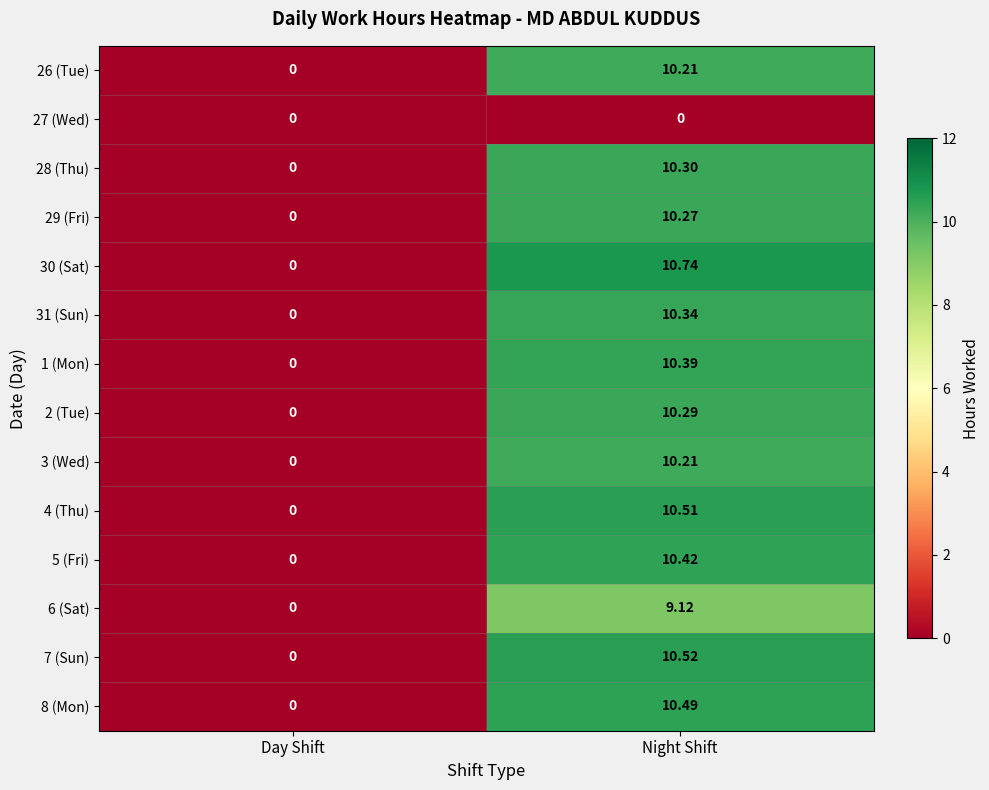

Which series has the widest spread of values?

30 (Sat)